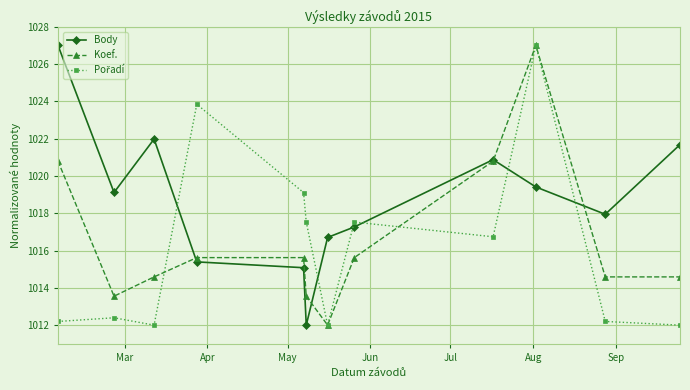

Does the chart have visible grid lines?

Yes